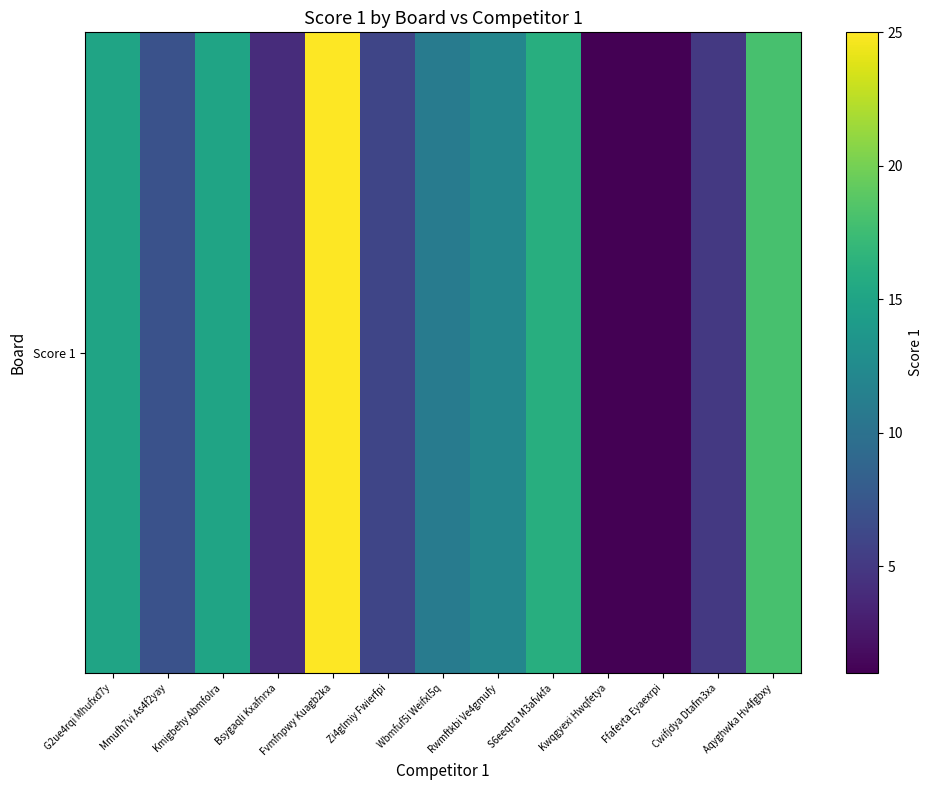

What is the change in value from G2ue4rqi Mhufxd7y to Ffafevta Eyaexrpi?

-14